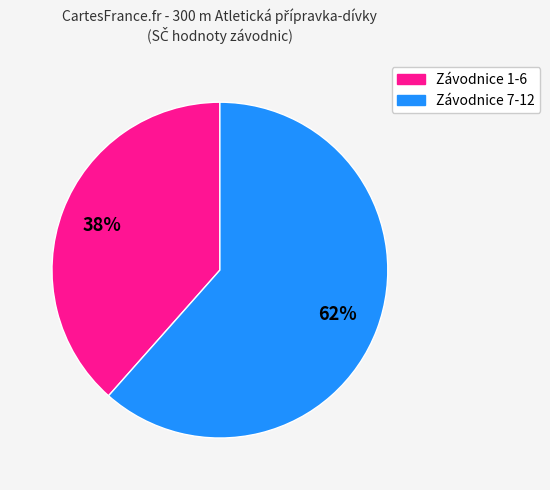

Is there a majority slice in this chart?

Yes